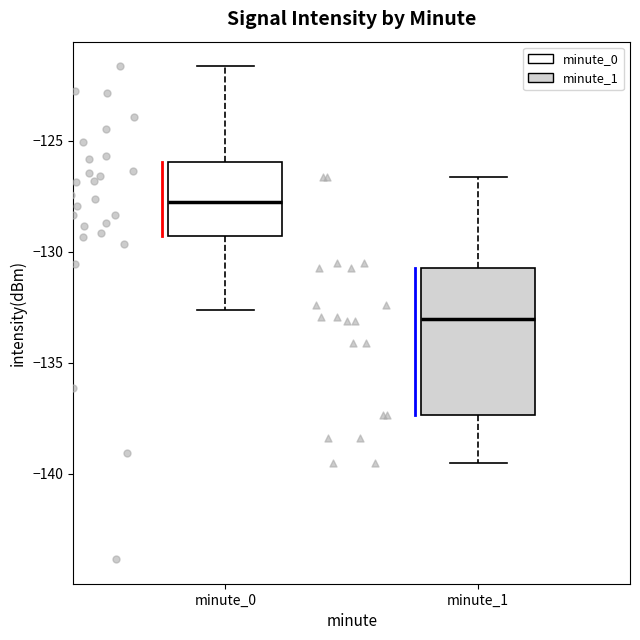

Comparing the boxes themselves (not the whiskers), which one is the tallest?

minute_1